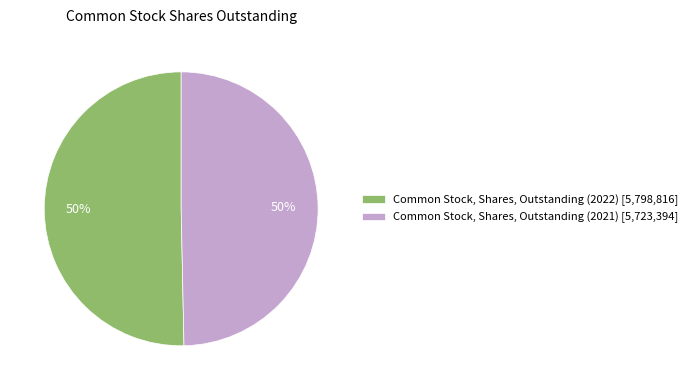

To the nearest percent, what percentage of the pie is Common Stock, Shares, Outstanding (2021) [5,723,394]?

50%